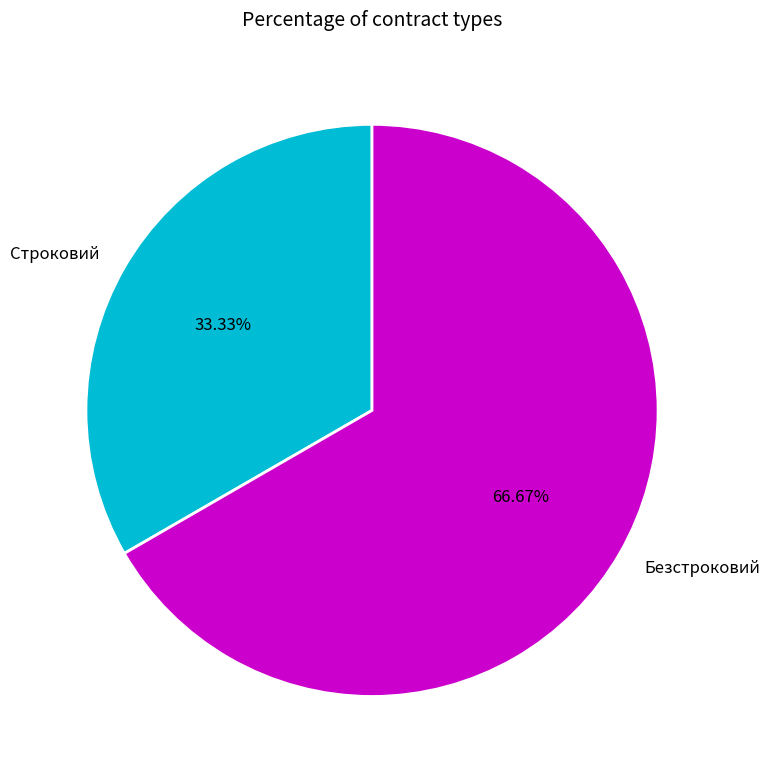

Rank the categories by value from lowest to highest.

Строковий, Безстроковий